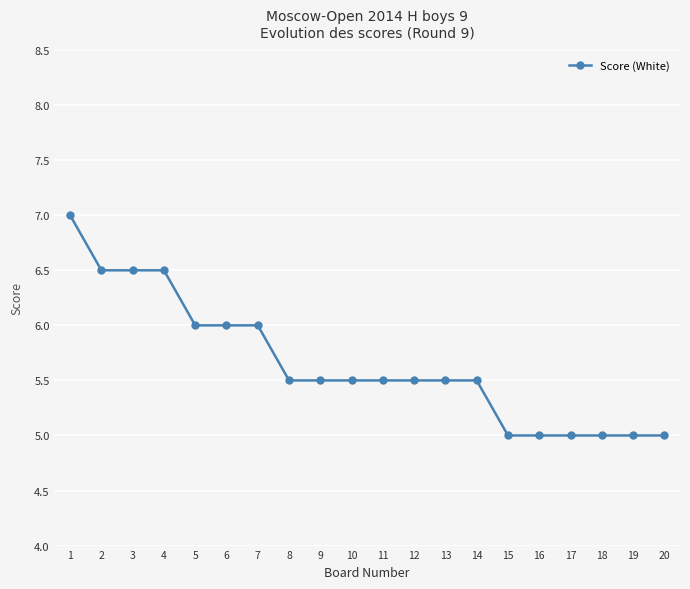

What is the difference between the second highest and minimum values?

1.5